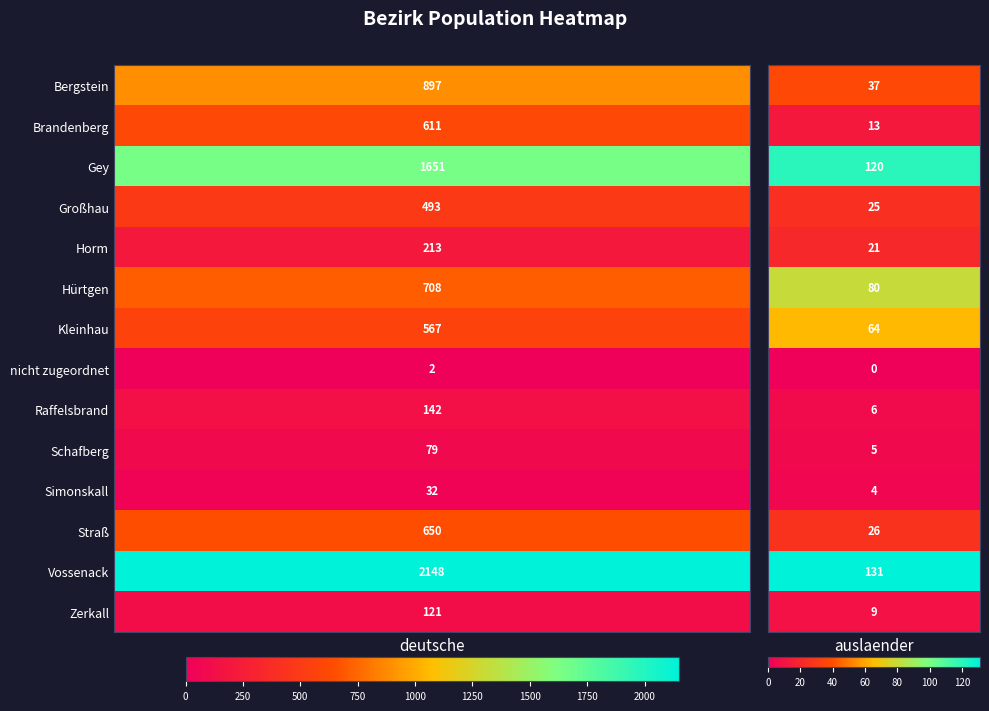

How many data points does each series have?

2